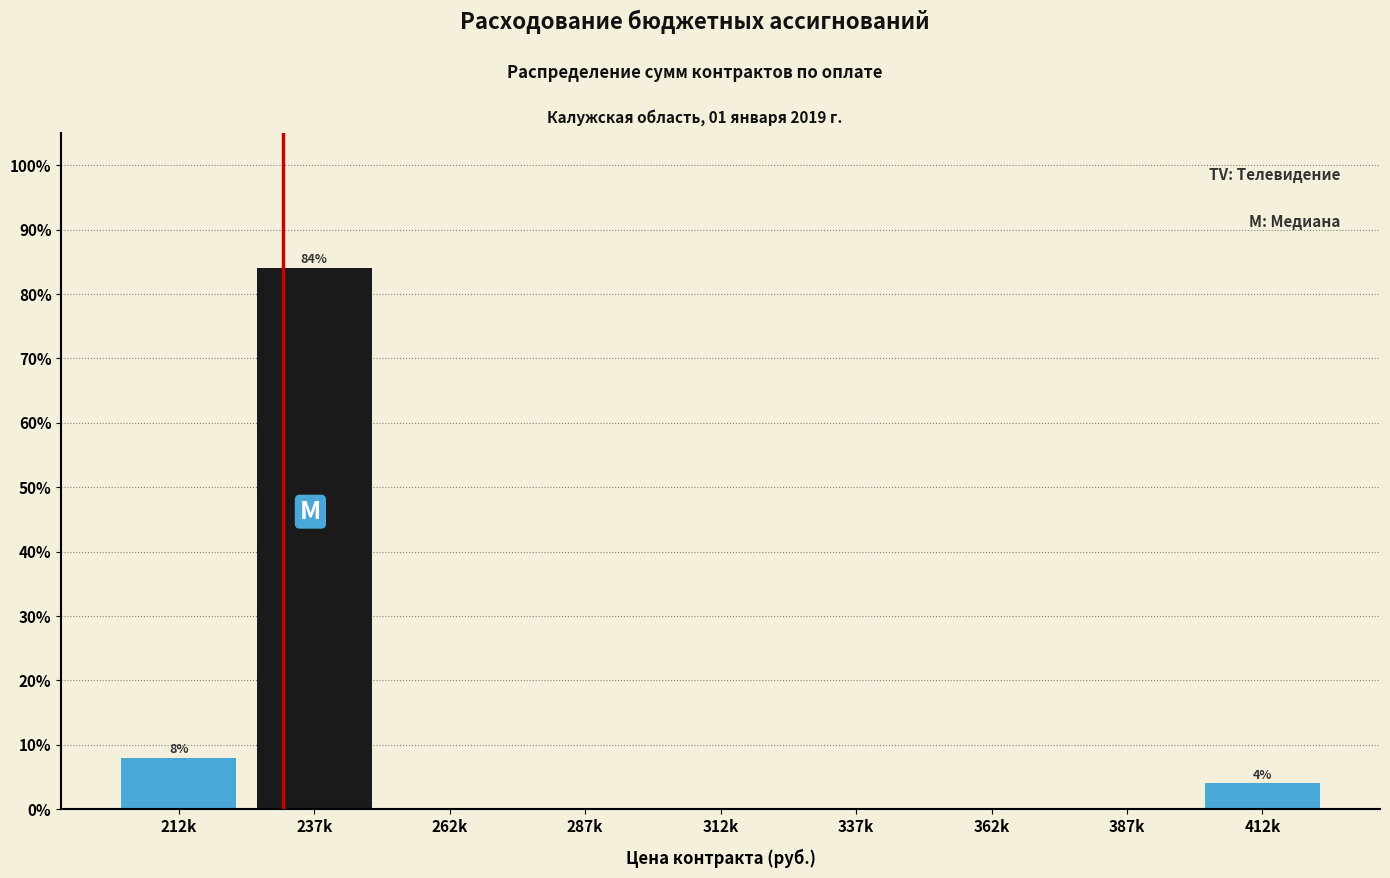

Reading left to right, transcribe all the data shown in this chart.

212k=8	237k=84	262k=0	287k=0	312k=0	337k=0	362k=0	387k=0	412k=4